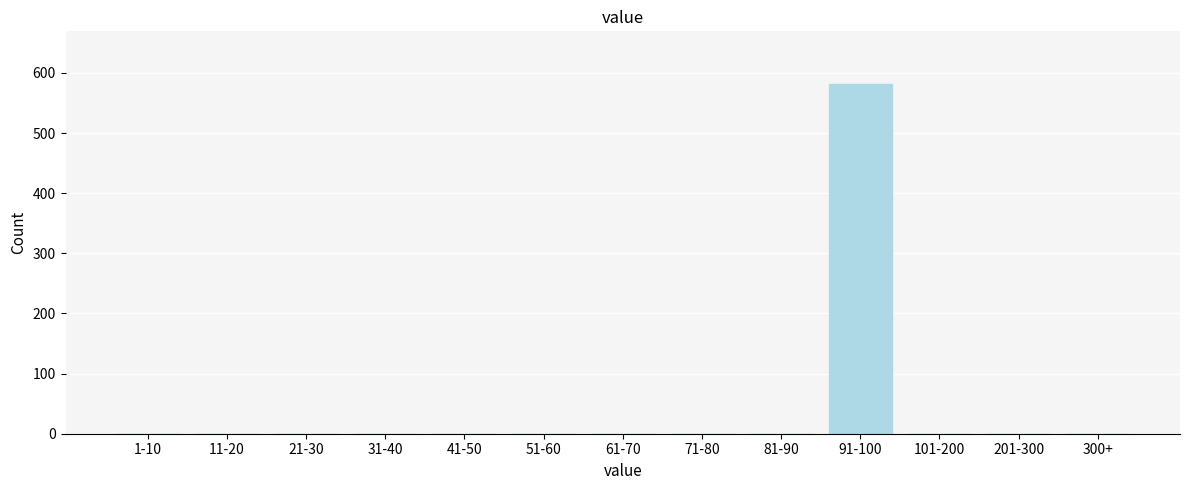

Reading left to right, transcribe all the data shown in this chart.

1-10=0	11-20=0	21-30=0	31-40=0	41-50=0	51-60=0	61-70=0	71-80=0	81-90=0	91-100=582	101-200=0	201-300=0	300+=0